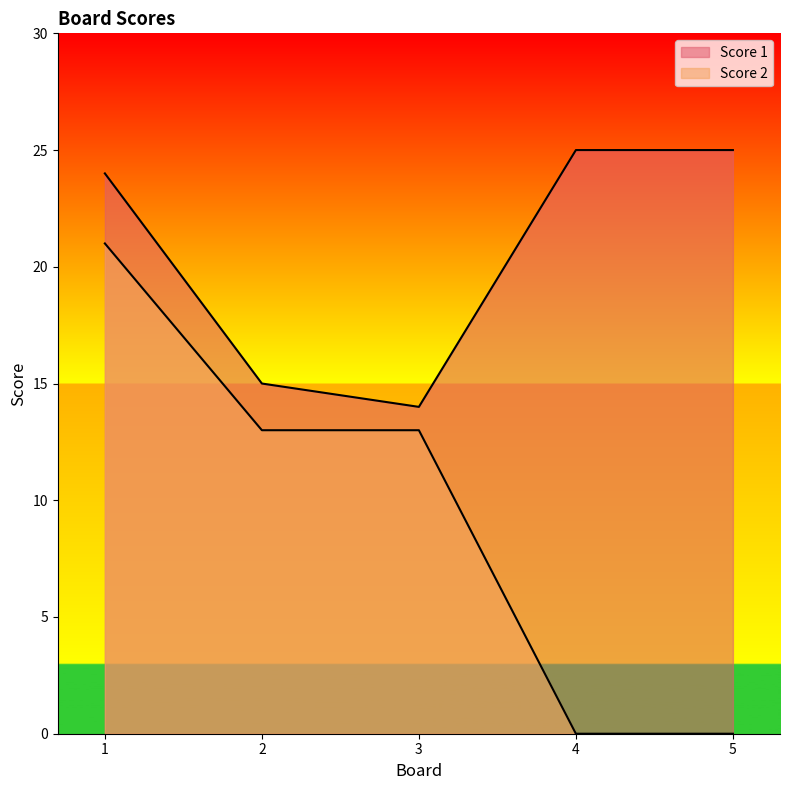

How many values in Score 2 are above zero?

3